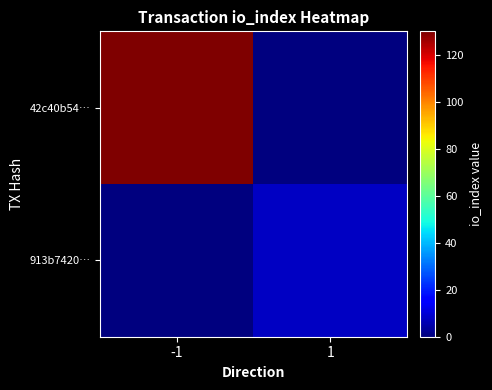

Reading right to left, what are all the values shown in this chart?

42c40b54…: 1=0	-1=130
913b7420…: 1=8	-1=0